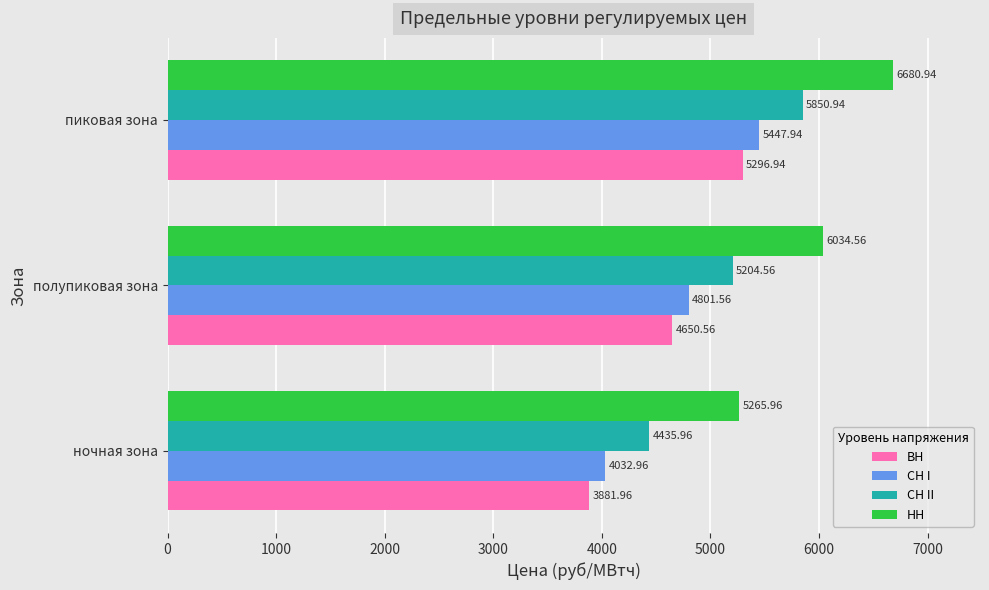

What is the difference between the maximum and second lowest values in the НН series?

646.4